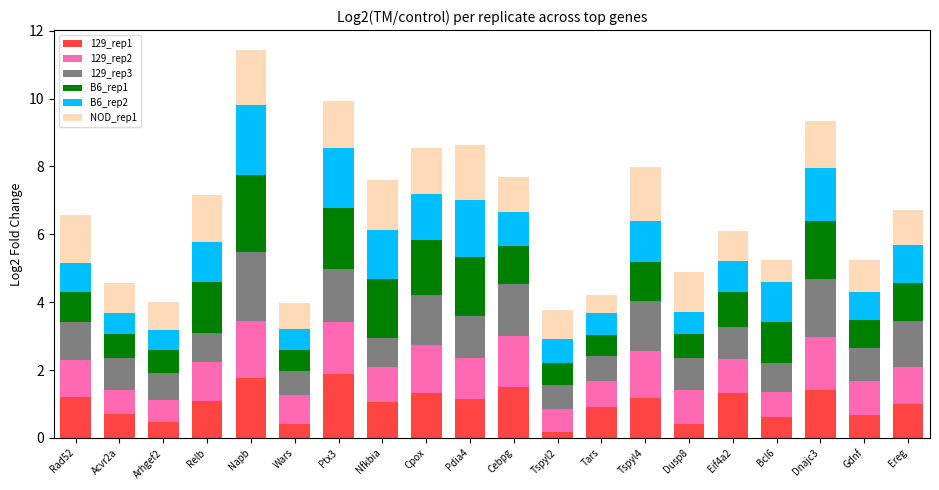

The value of 129_rep1 at Cebpg is 2.6. True or false?

False